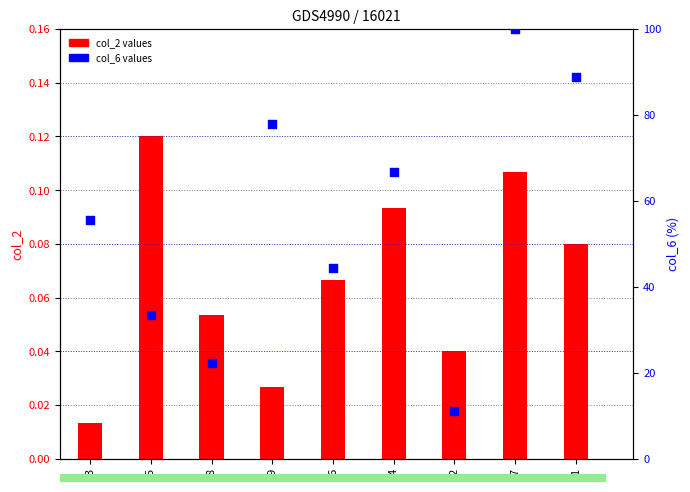

Which series contains the lowest Y value?

col_2 (bar)